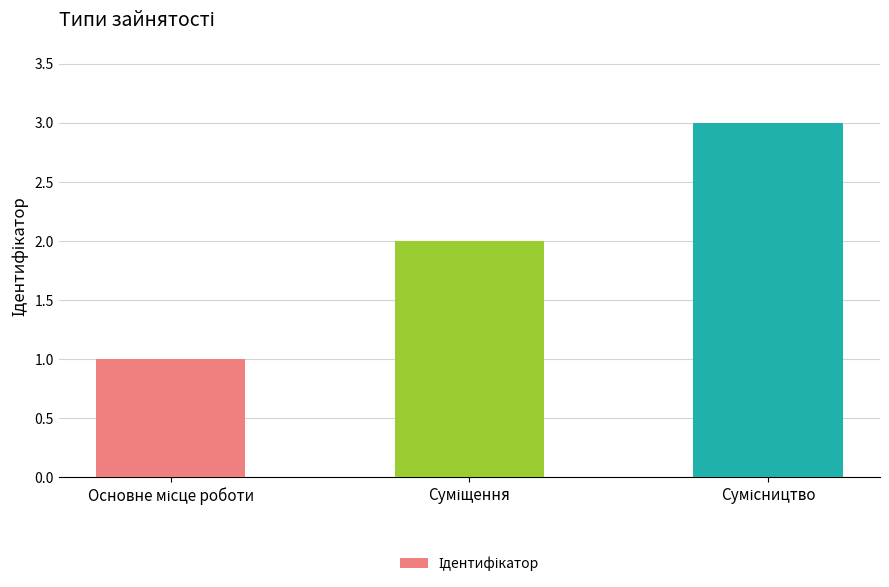

What is the sum of all values?

6